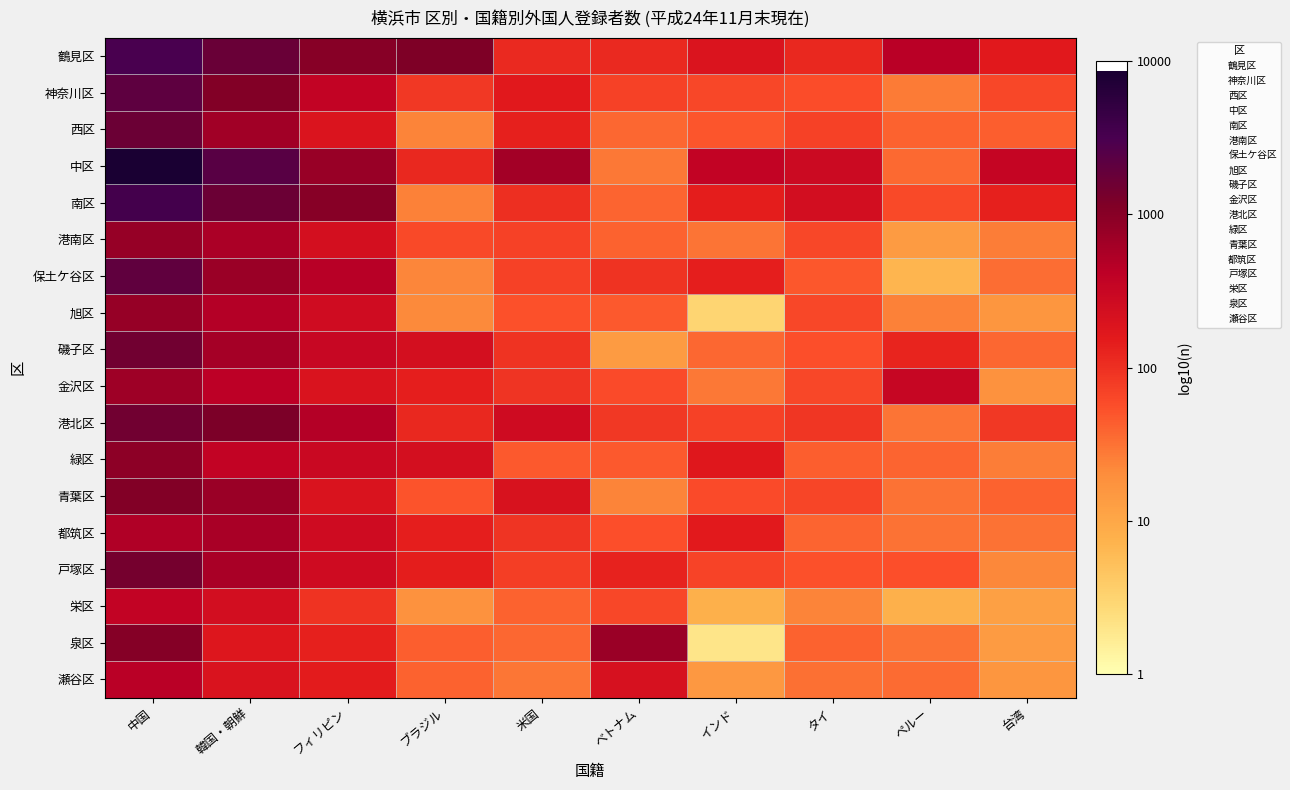

How many distinct data groups are displayed?

18